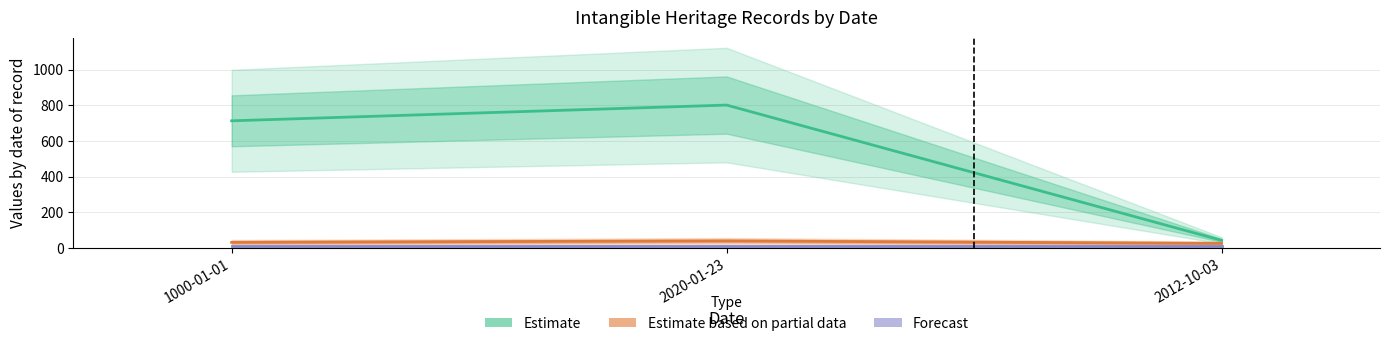

At which label does Estimate based on partial data reach its minimum?

2012-10-03